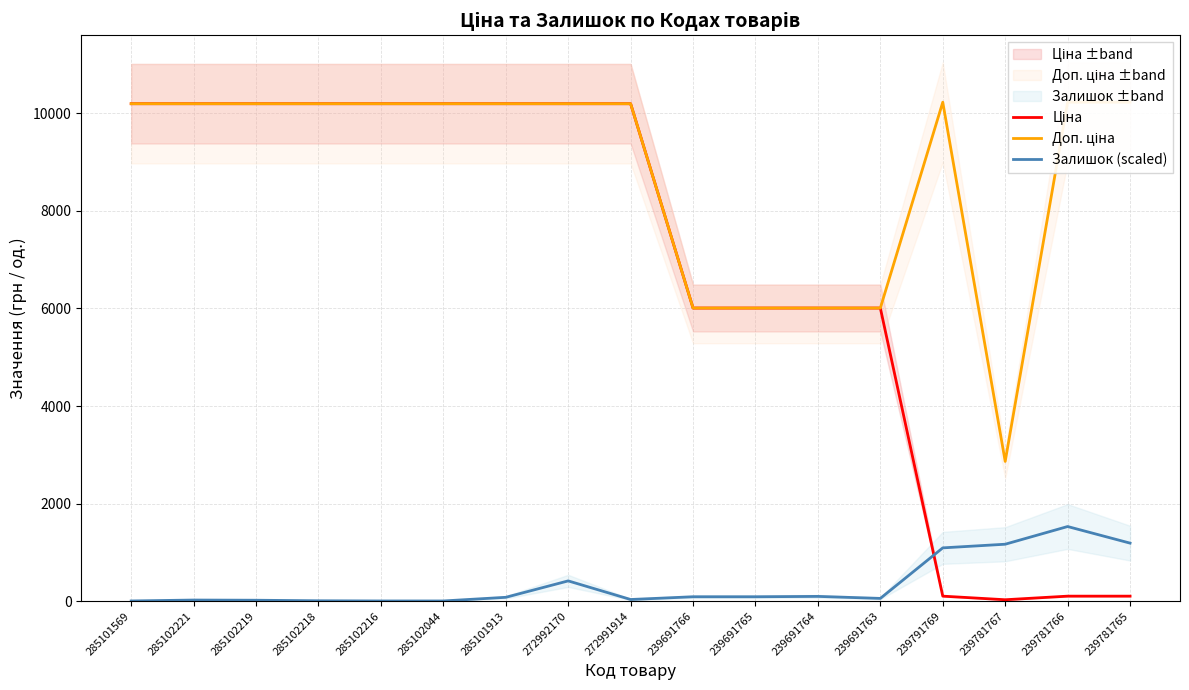

At how many categories does at least one series exceed 9694?

12